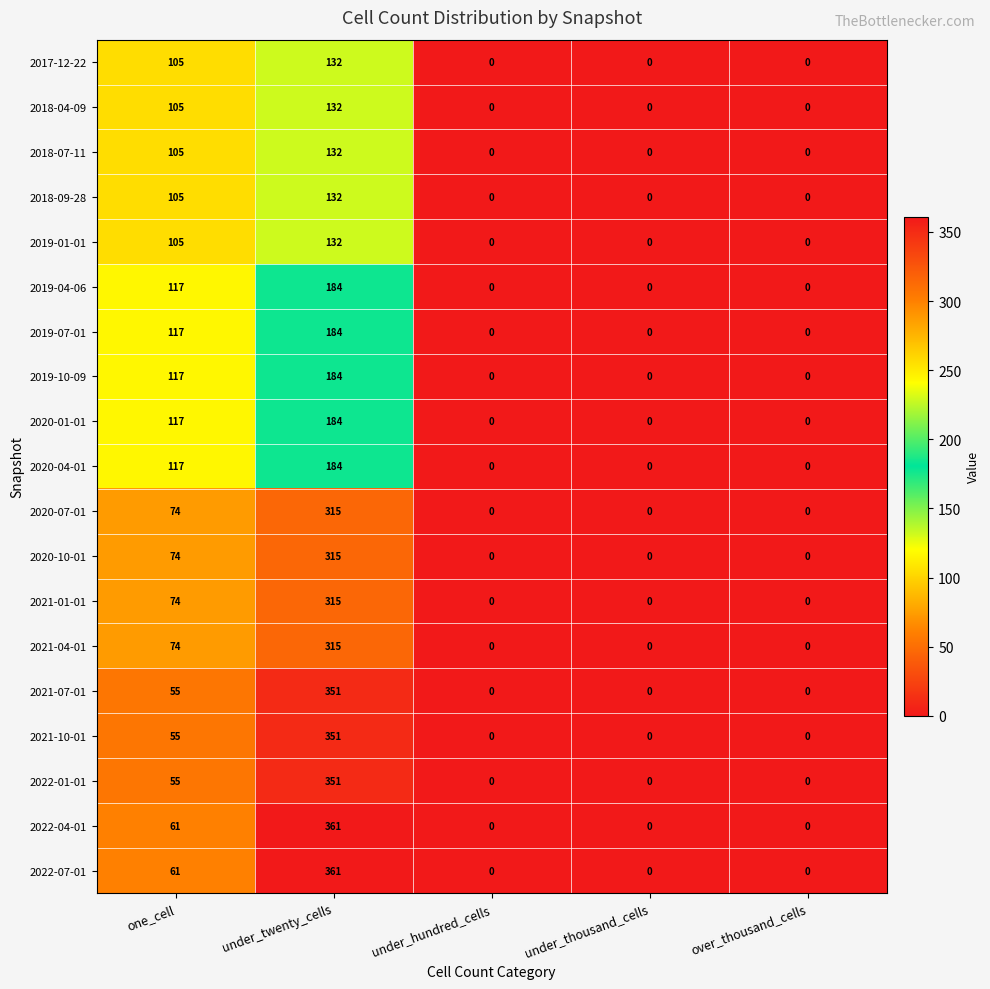

What is the sum of all 2021-04-01 values?

389